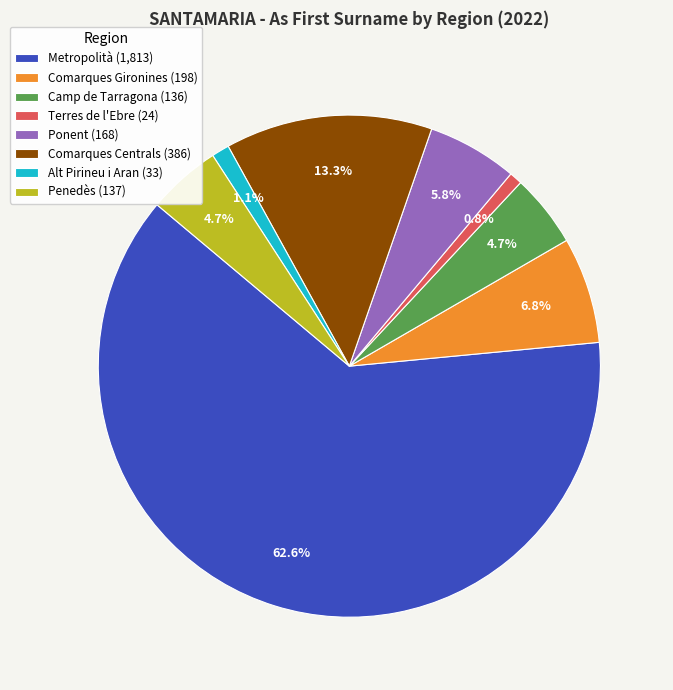

To the nearest percent, what is the combined percentage of Penedès and Alt Pirineu i Aran?

6%